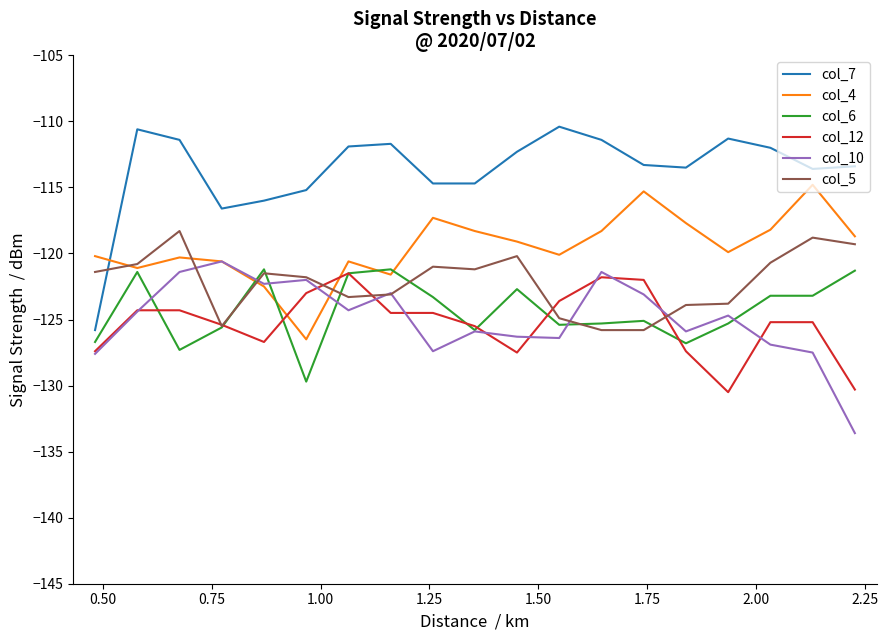

At how many categories does at least one series exceed -123?

19